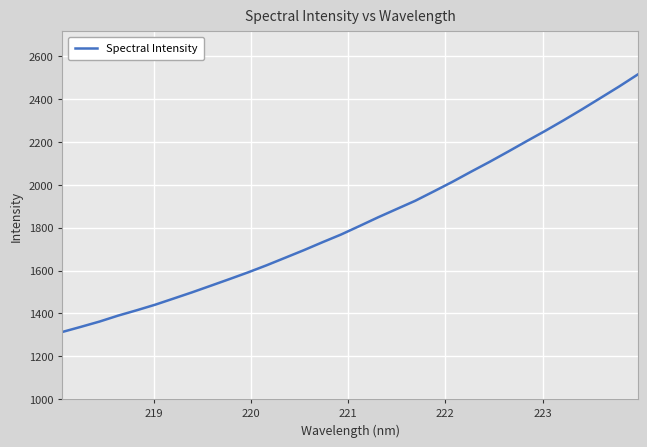

What is the difference between the maximum and minimum values?

1201.1